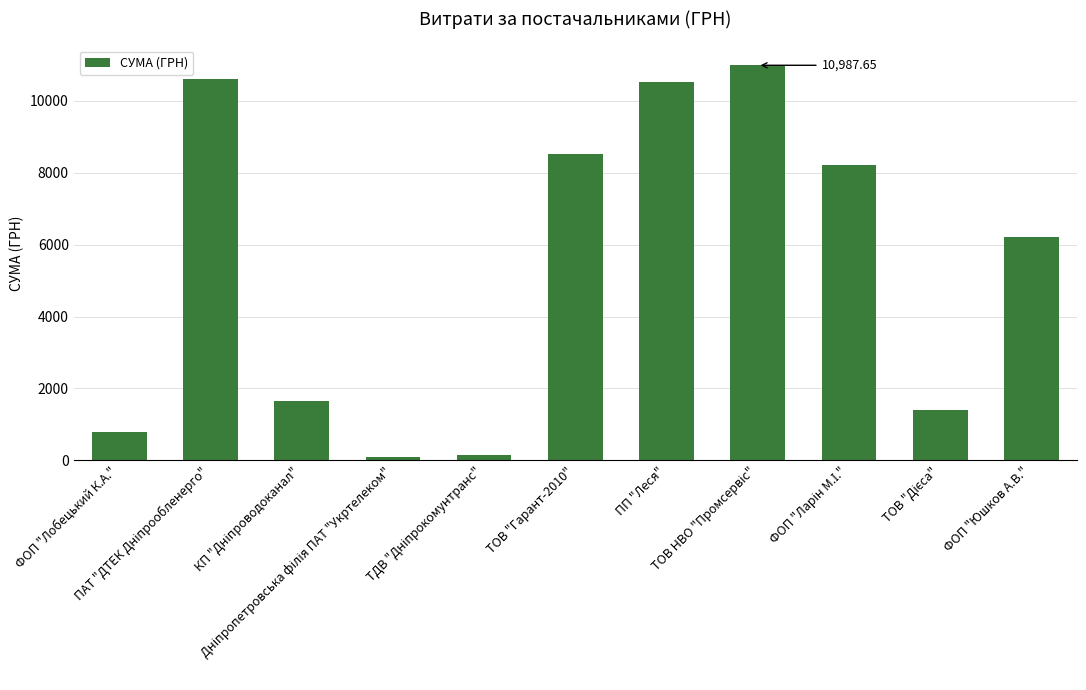

What is the difference between the maximum and minimum values?

10885.7